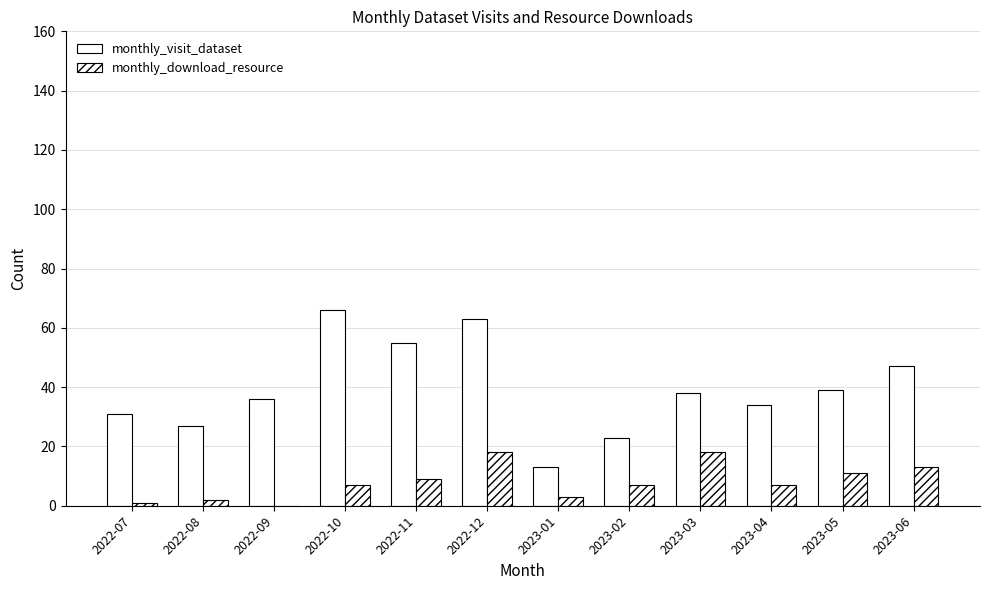

How many series are shown in this chart?

2